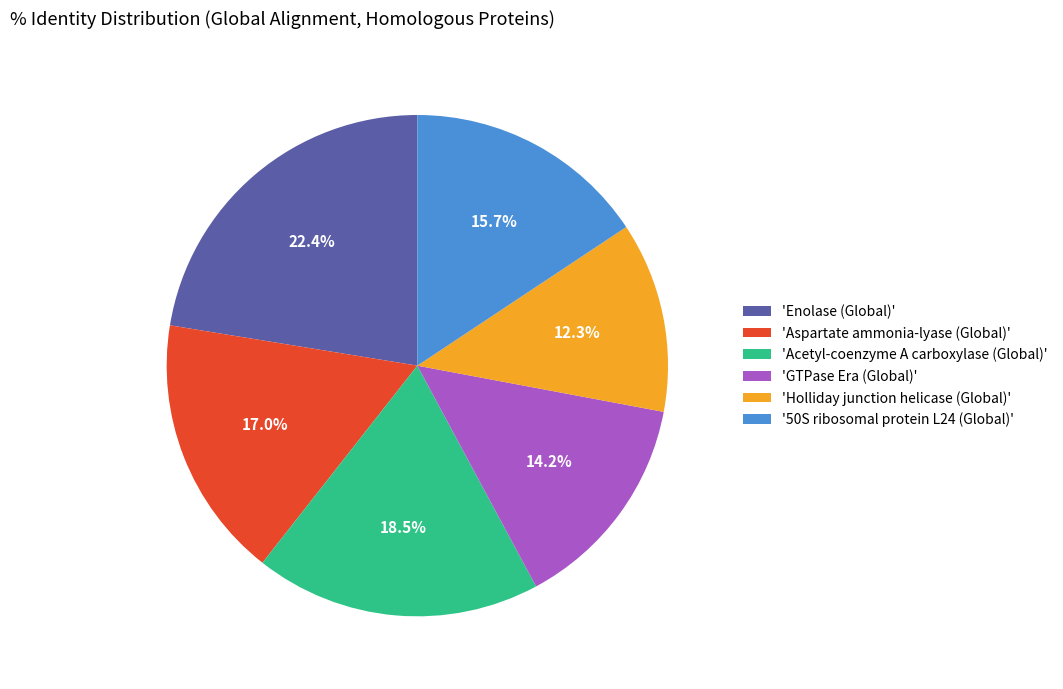

Is there a majority slice in this chart?

No